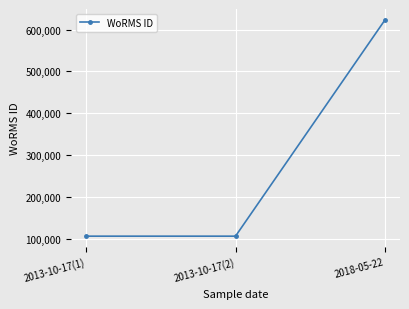

What is the label of the 3rd point from the left?

2018-05-22